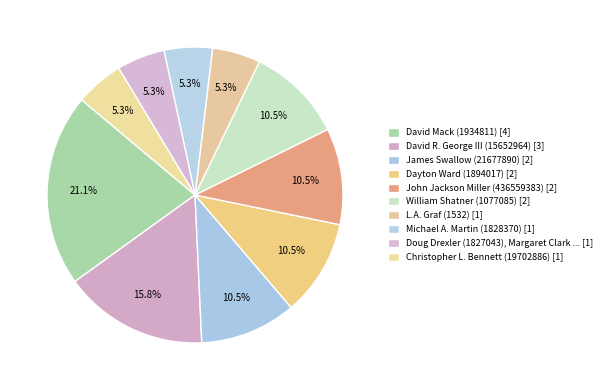

How many slices are in this pie chart?

10